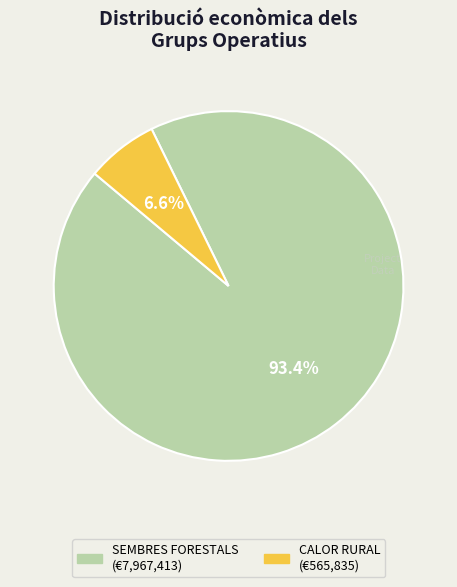

Is there a majority slice in this chart?

Yes